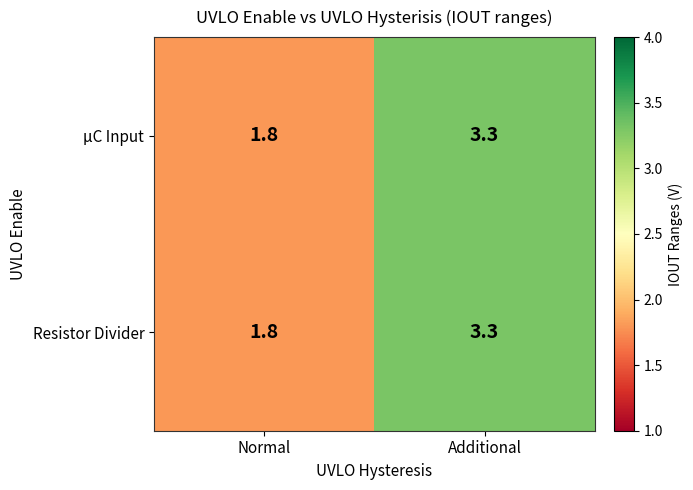

What is the total value across all series at Additional?

6.6